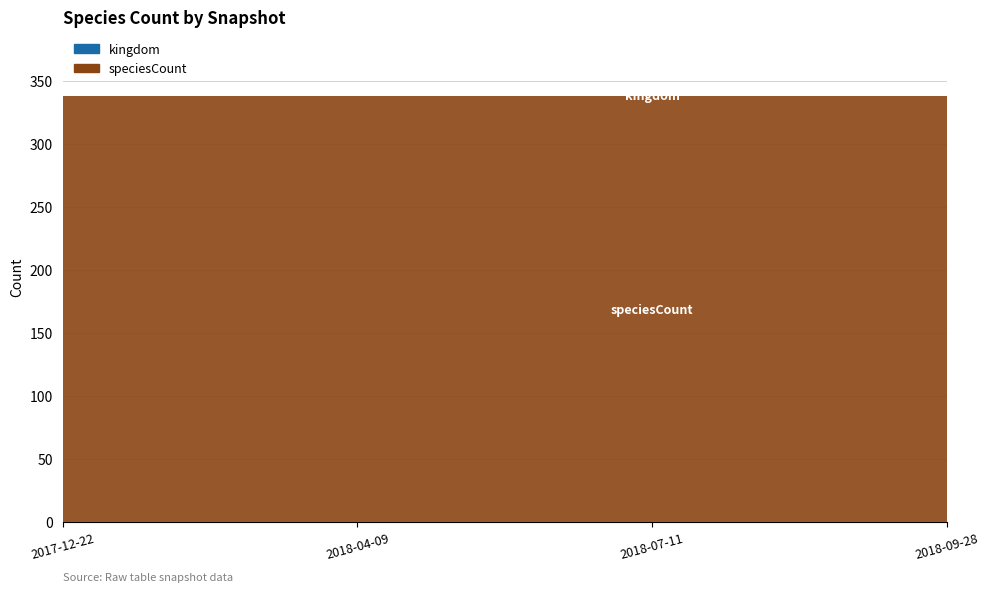

Reading left to right, what are all the values shown in this chart?

kingdom: 2018-07-11=1	2017-12-22=1	2018-04-09=1	2018-09-28=1
speciesCount: 2018-07-11=337	2017-12-22=337	2018-04-09=337	2018-09-28=337